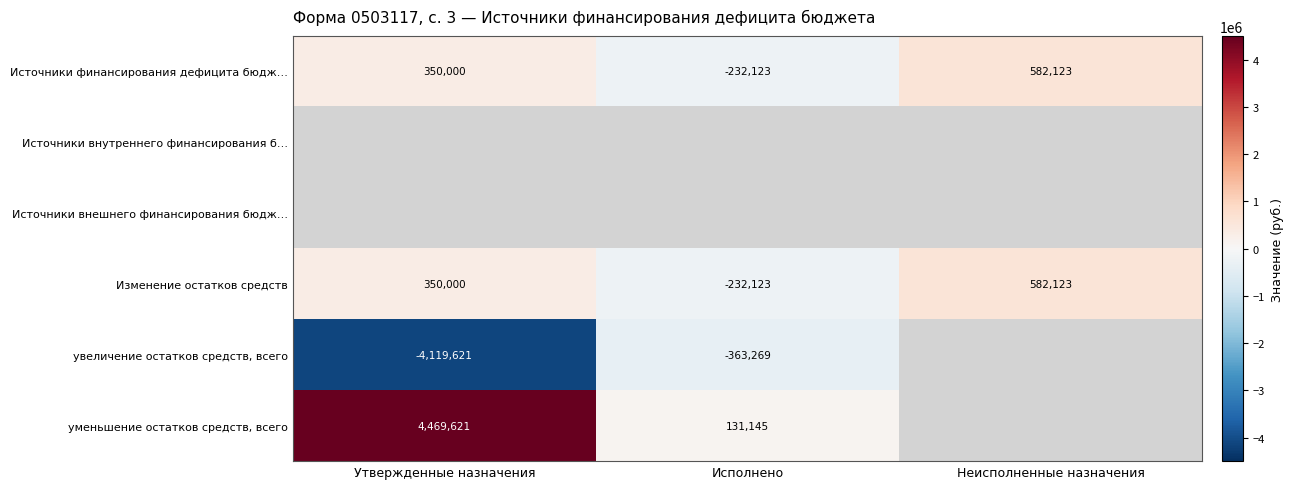

What is the spread (max minus min) of values at Утвержденные назначения?

8589242.0